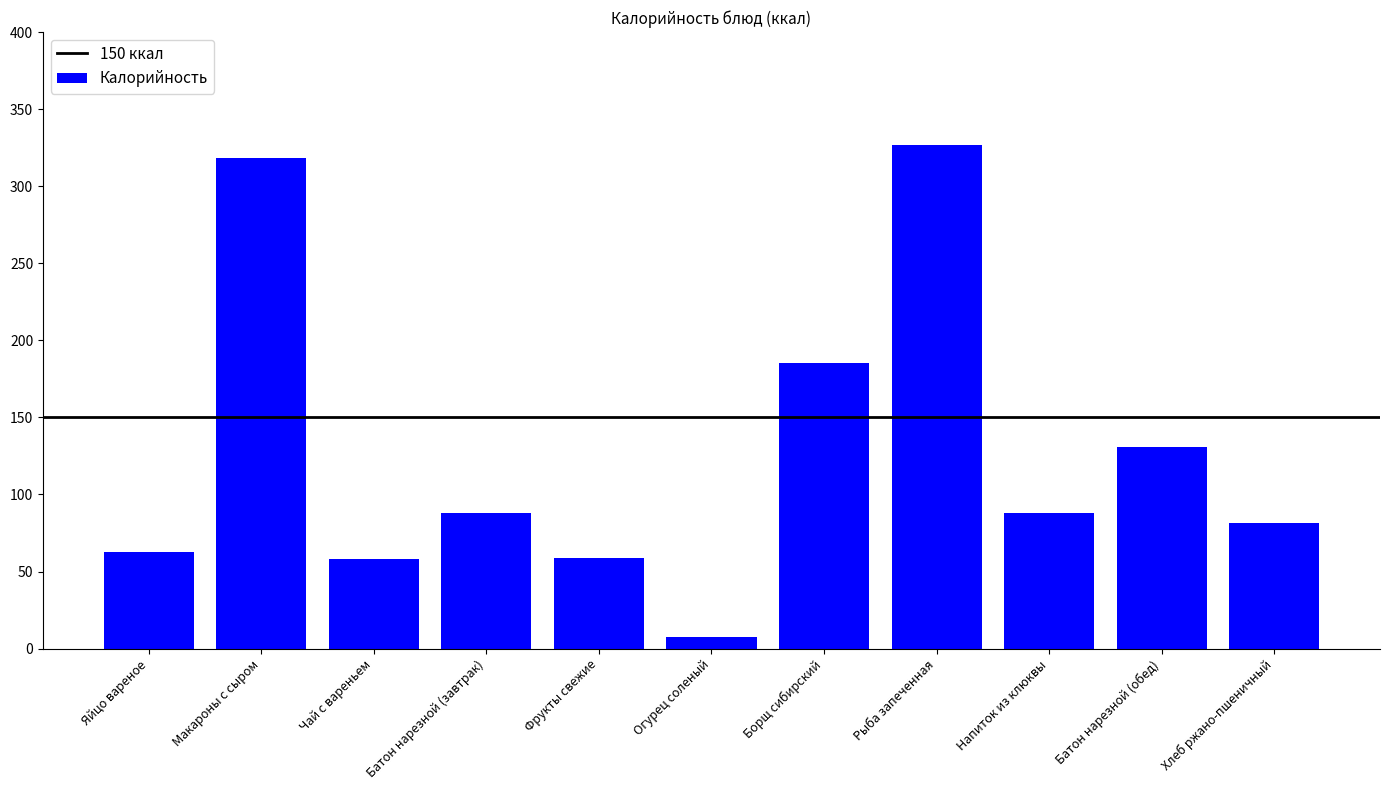

What is the value of the 1st bar from the left?

63.0